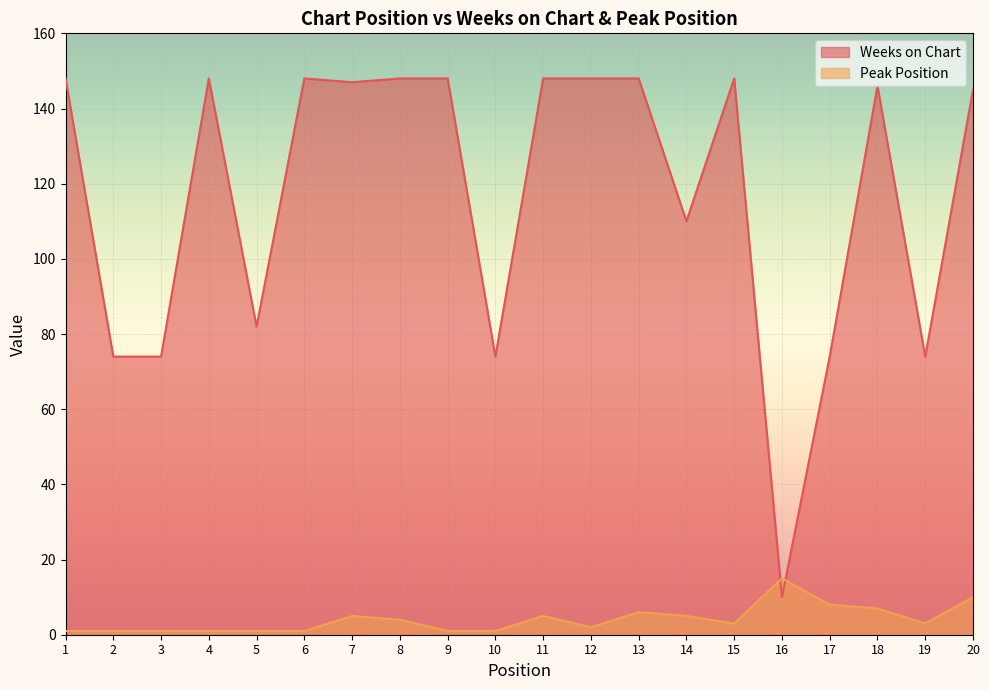

Rank the series at 19 from lowest to highest value.

Peak Position, Weeks on Chart